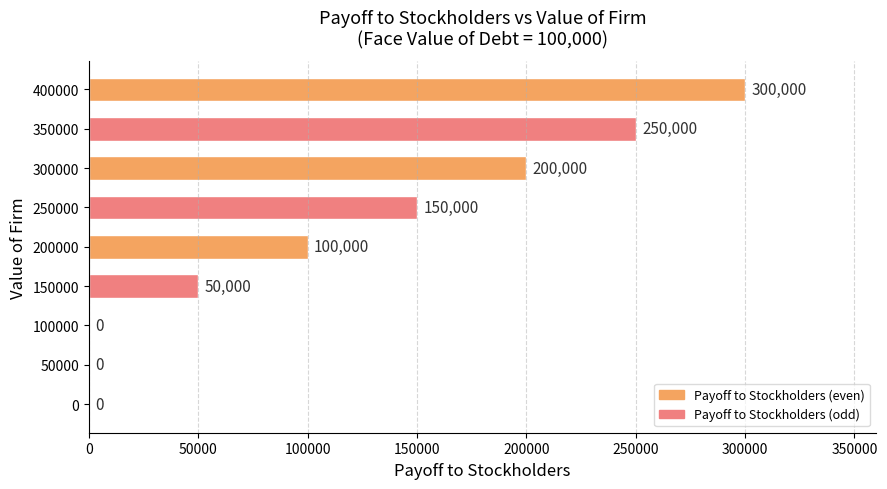

What is the sum of all values?

1050000